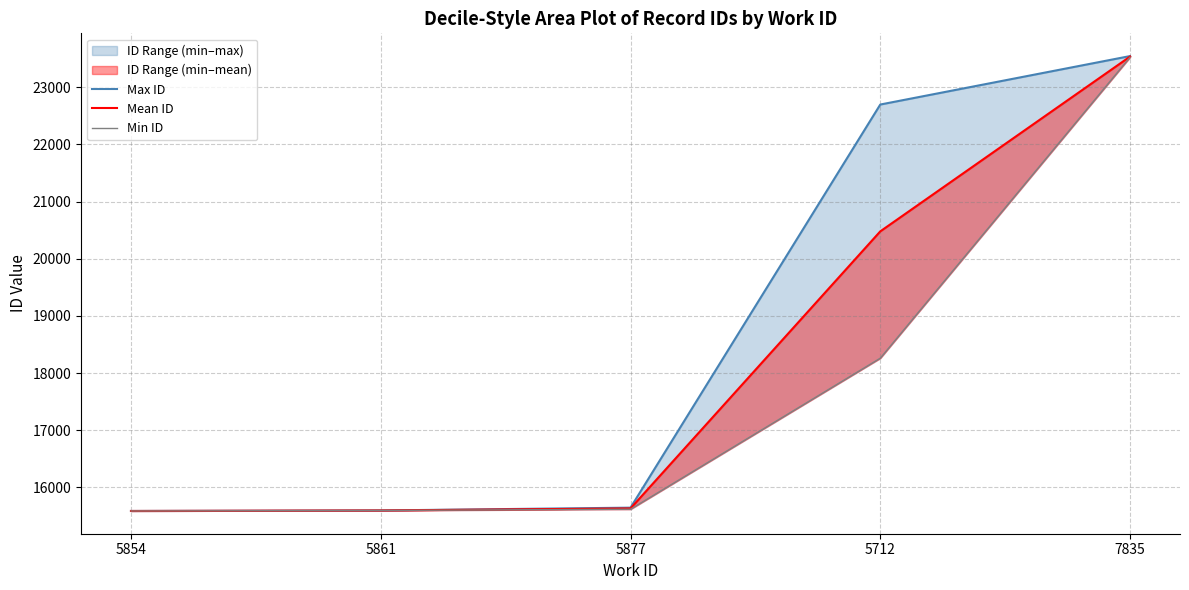

Where is Max ID nearest to the value 19566?

5712